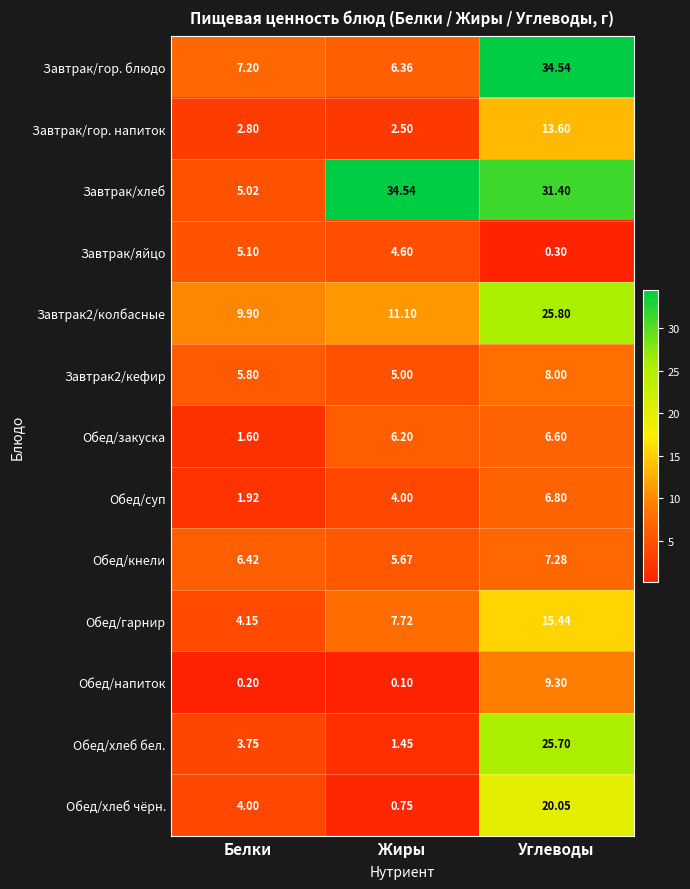

Where is Обед/хлеб бел. nearest to the value 13?

Белки